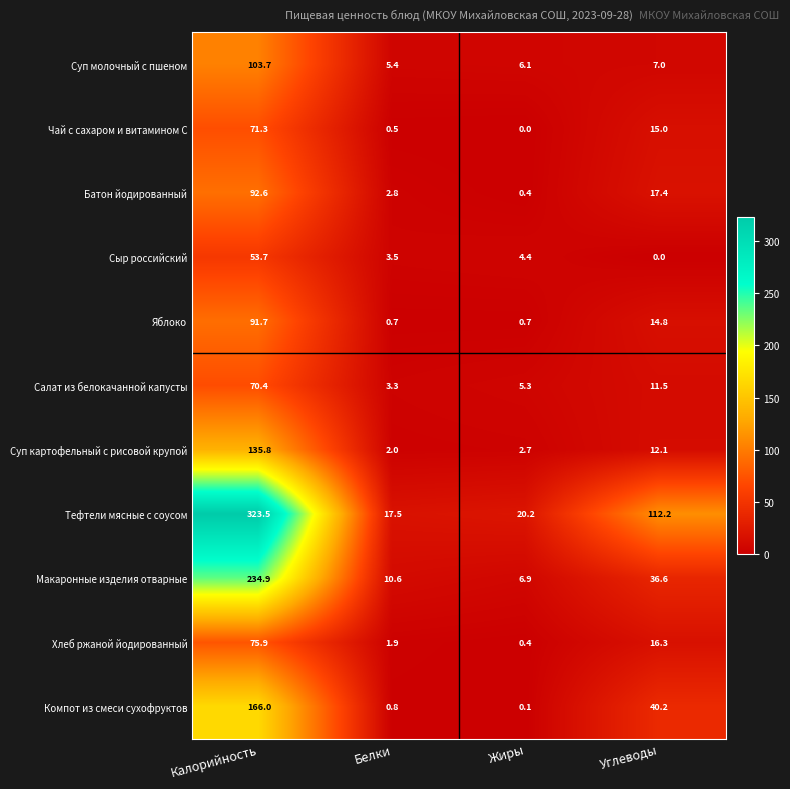

At which category is the sum across all series the highest?

Калорийность